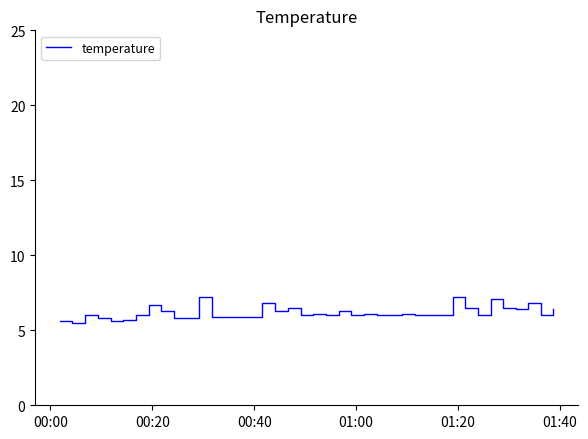

How many lines are shown in the chart?

1